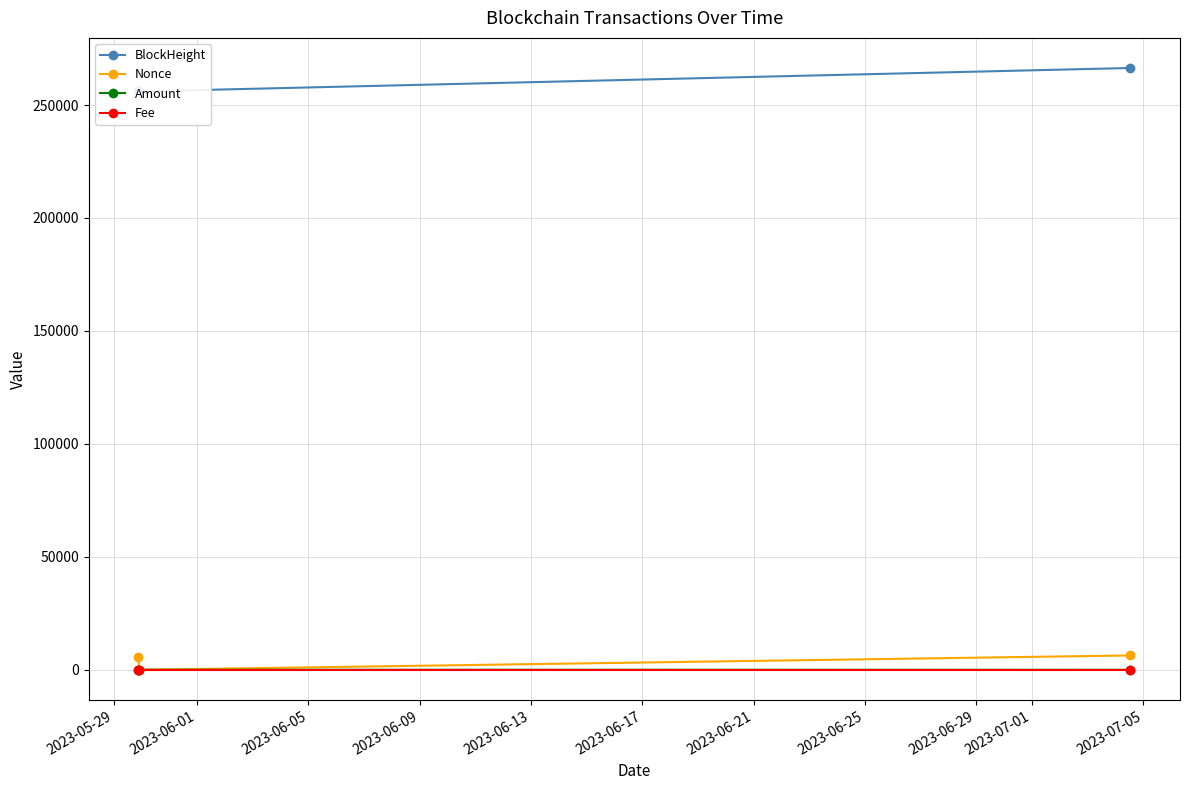

How many data points in Nonce are less than 5554?

1